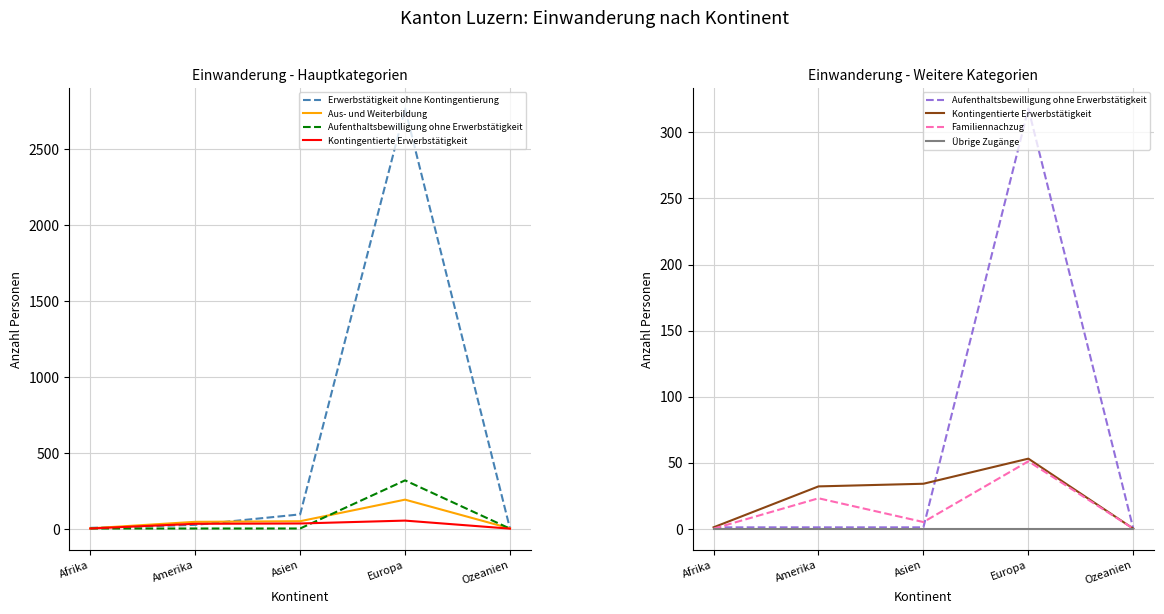

What is the maximum value for Familiennachzug?

51